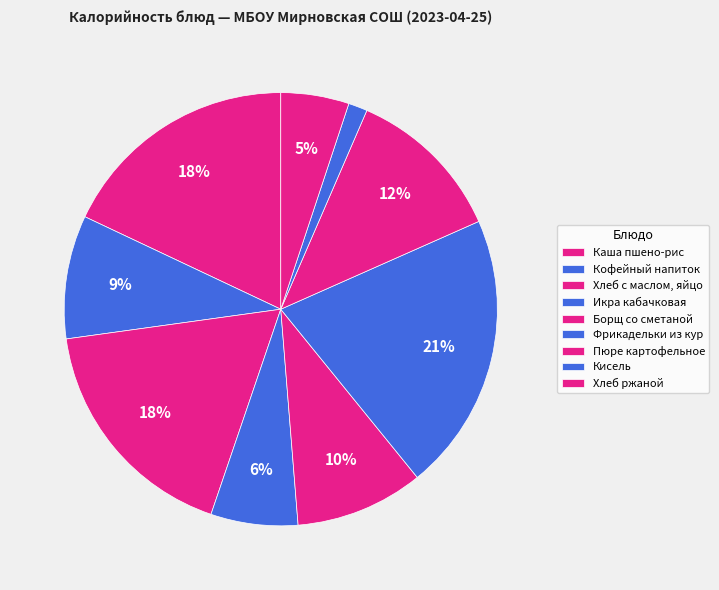

To the nearest percent, what is the average slice percentage?

11%